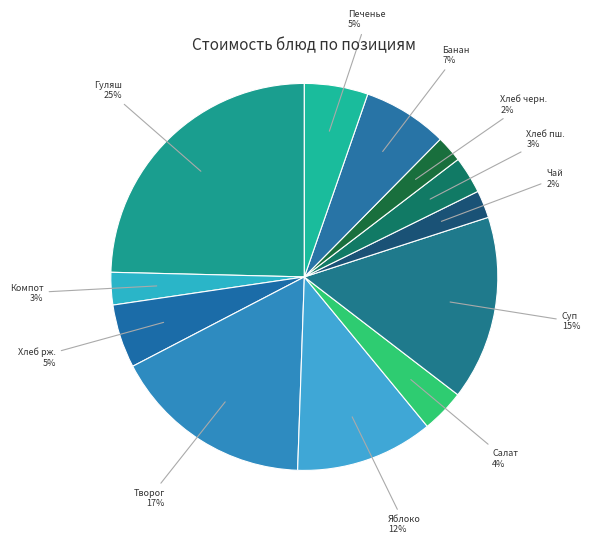

How many slices are in this pie chart?

12